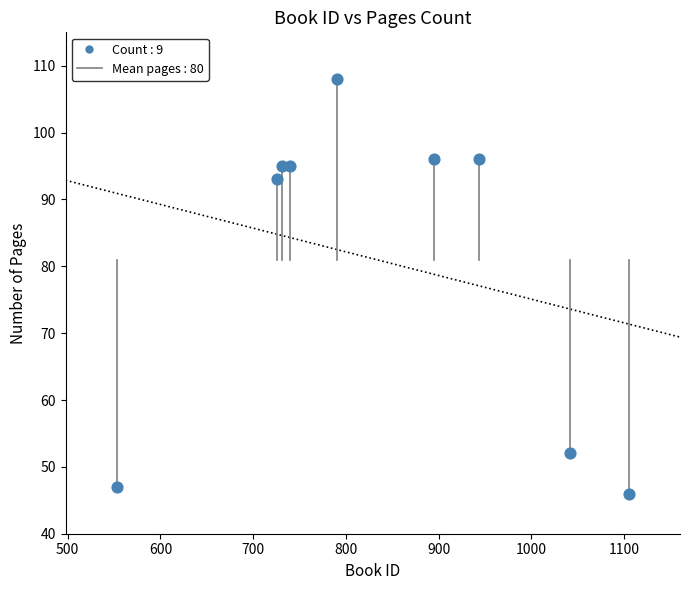

What is the range of X values (max minus min)?

552